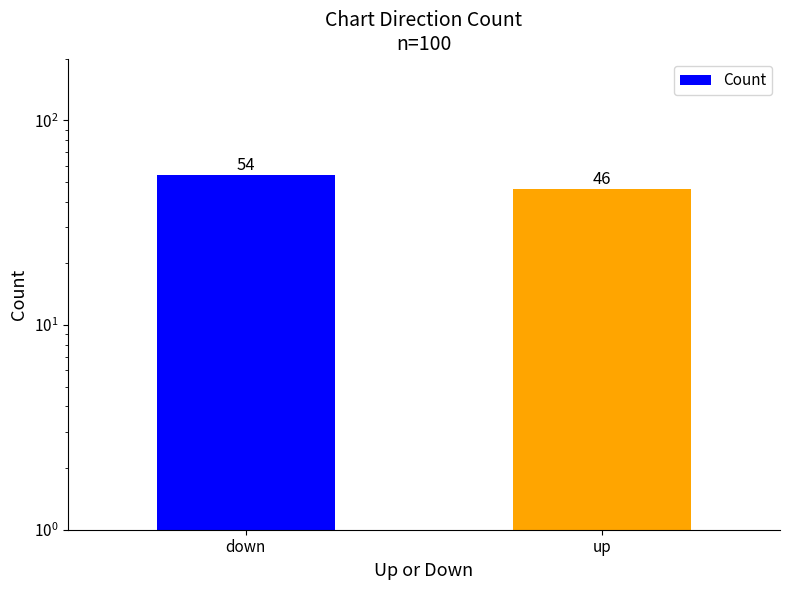

True or false: the data shows 35 at down.

False